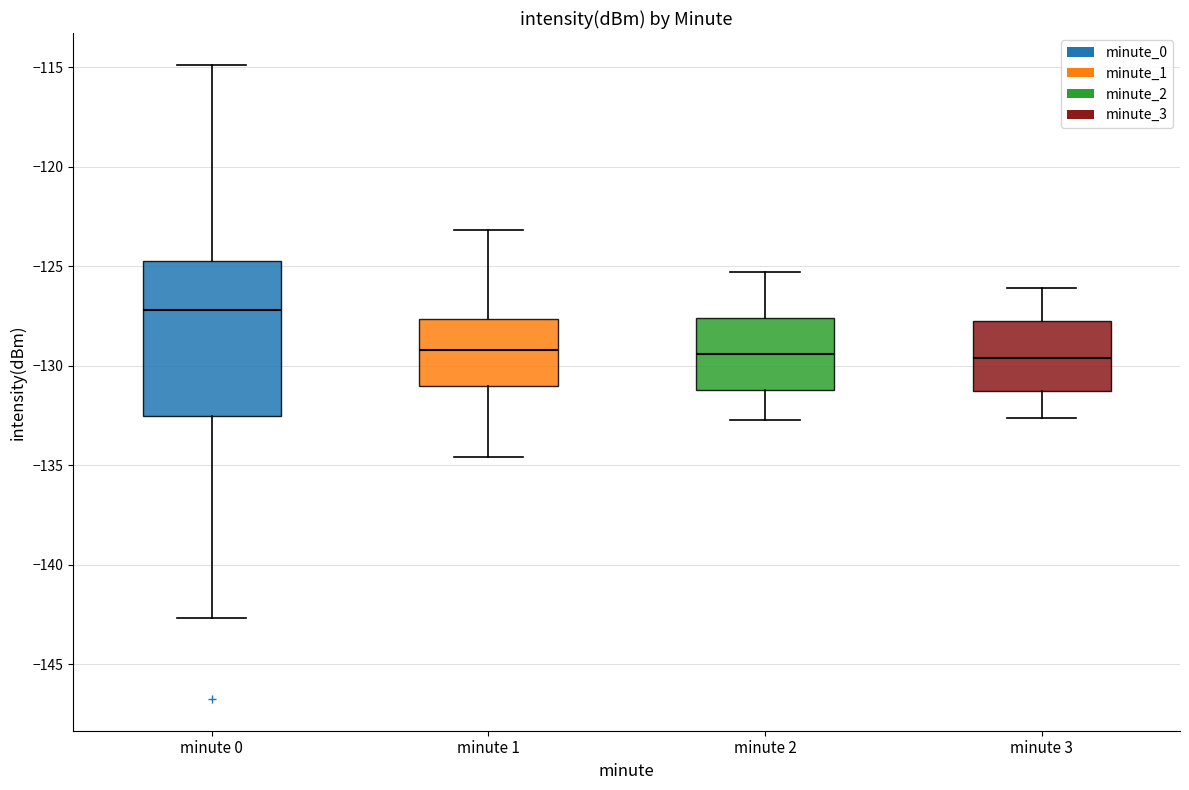

Comparing the boxes themselves (not the whiskers), which one is the tallest?

minute 0